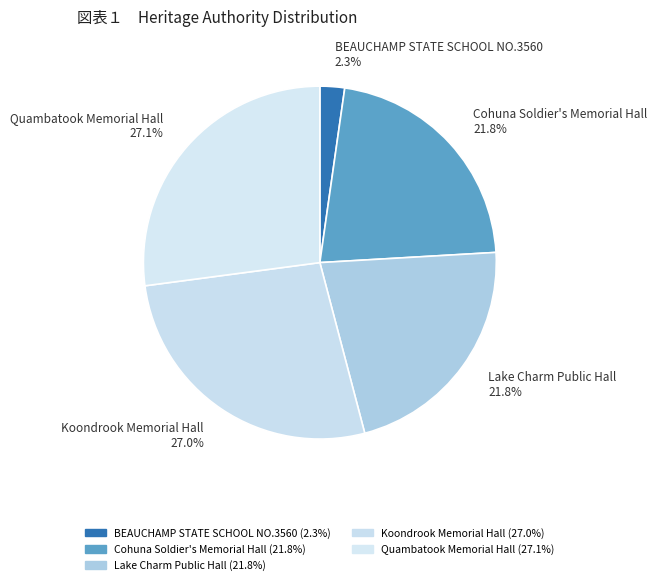

Do Quambatook Memorial Hall and BEAUCHAMP STATE SCHOOL NO.3560 together represent more than half of the pie?

No